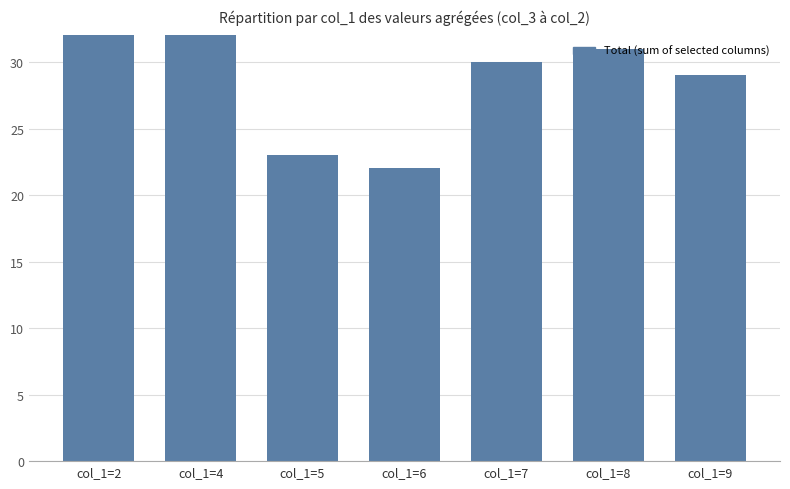

Does the chart contain any negative values?

No